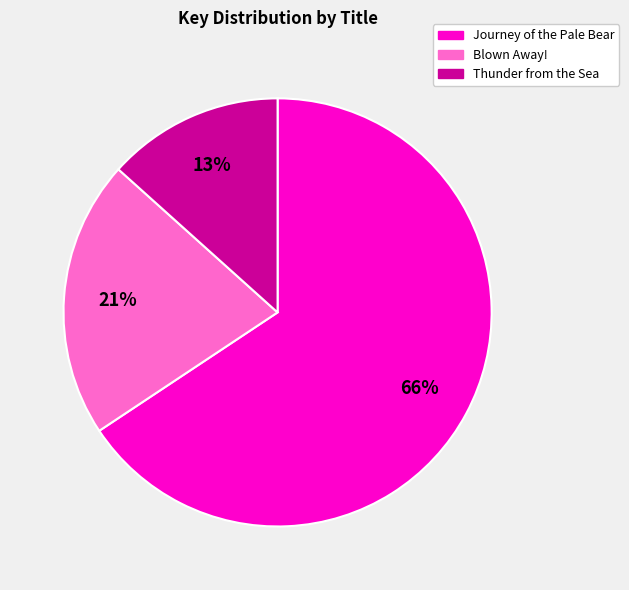

Combined, do Thunder from the Sea and Journey of the Pale Bear account for over 50%?

Yes